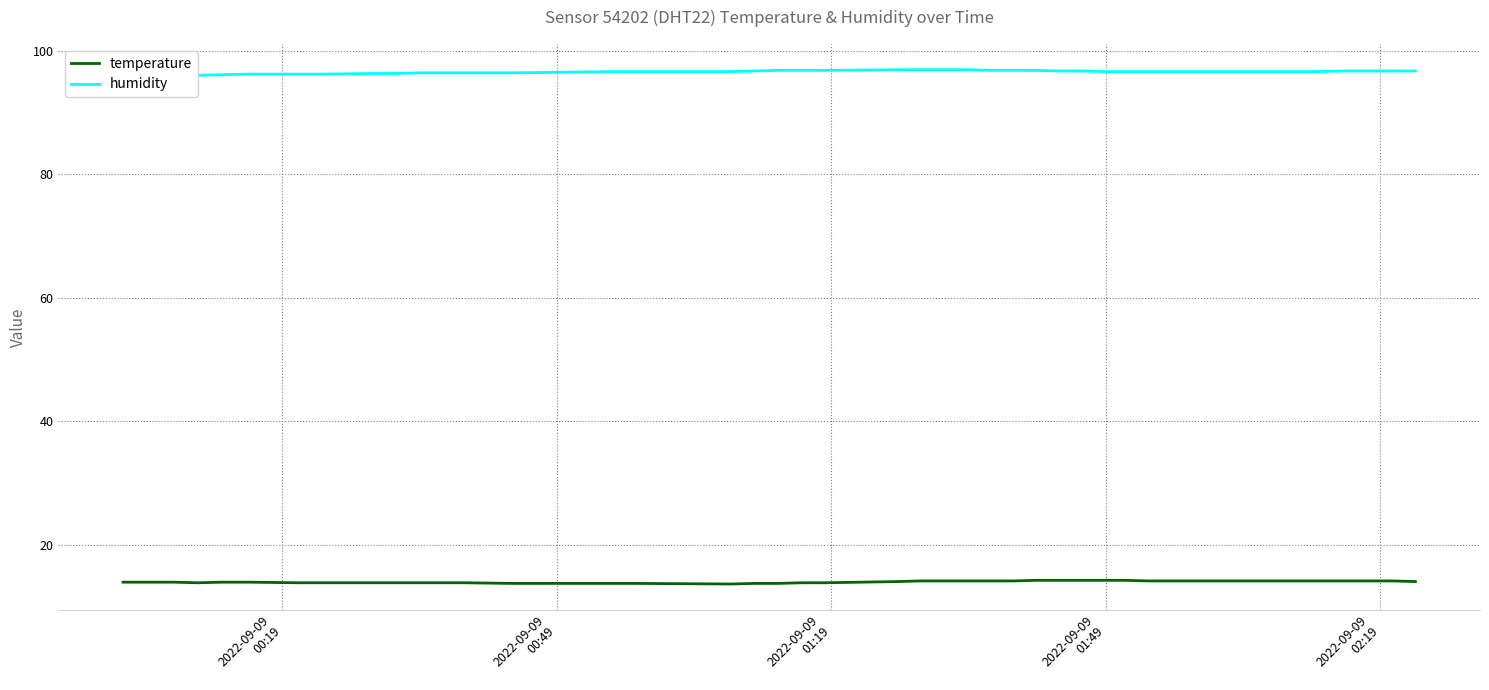

What is the minimum value for temperature?

13.6